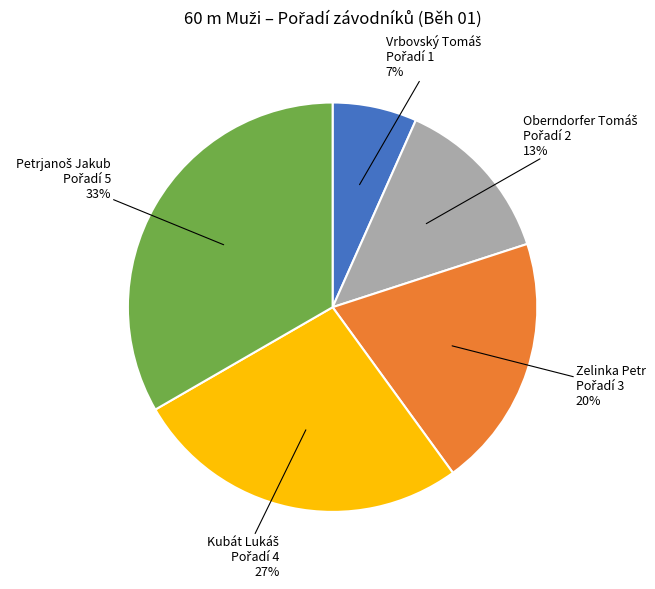

Is there any slice that represents more than half of the pie?

No